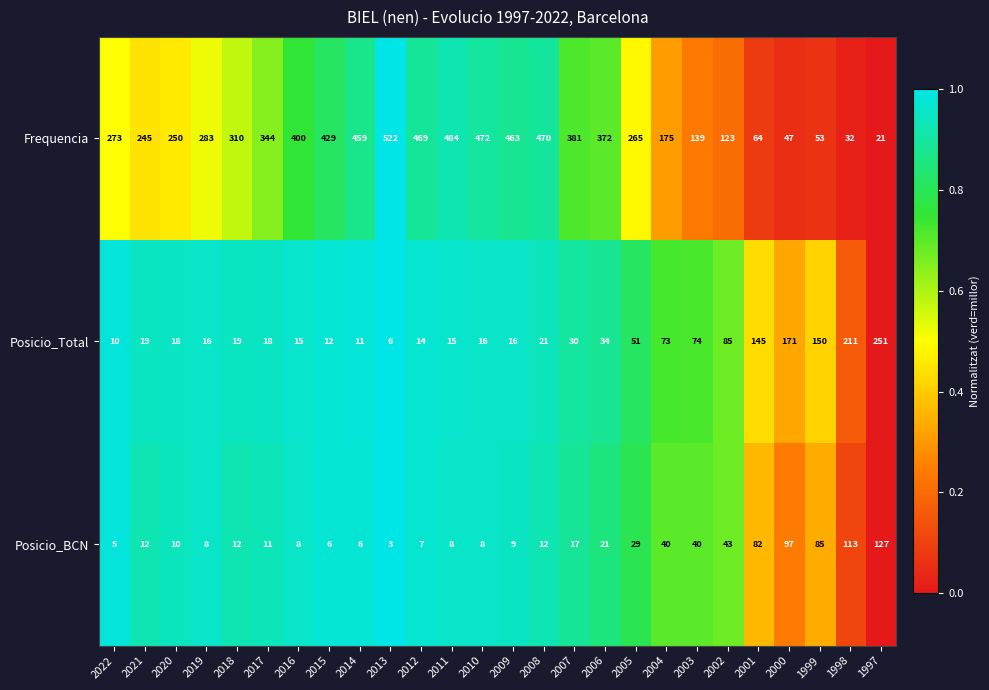

What is the difference between the maximum and minimum values in the Posicio_Total series?

245